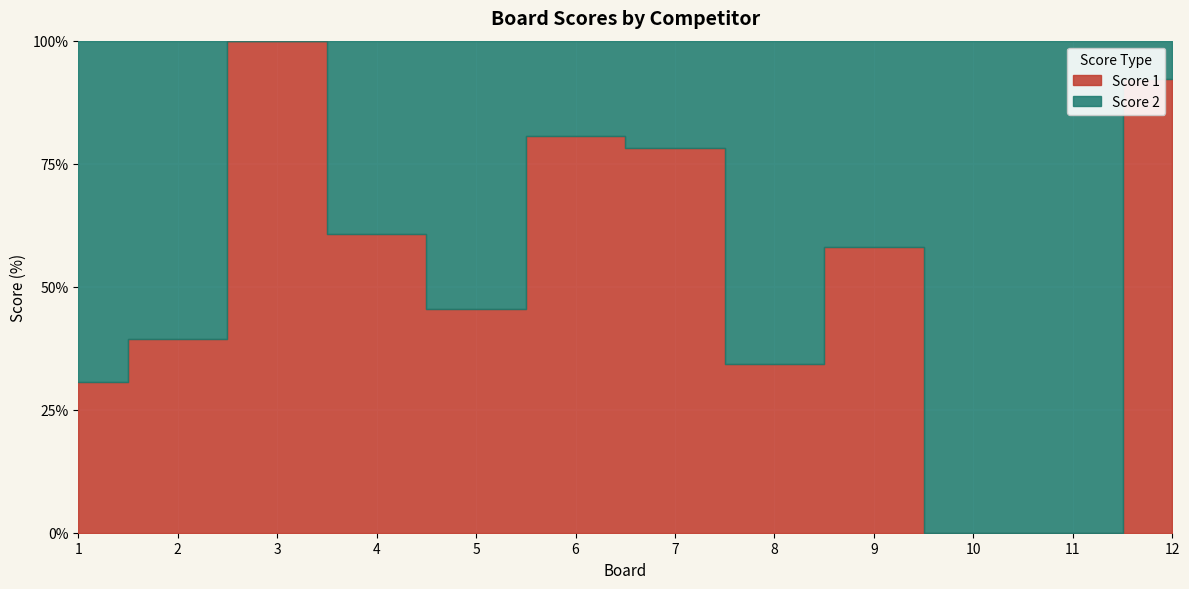

How many categories are shown in the chart?

12